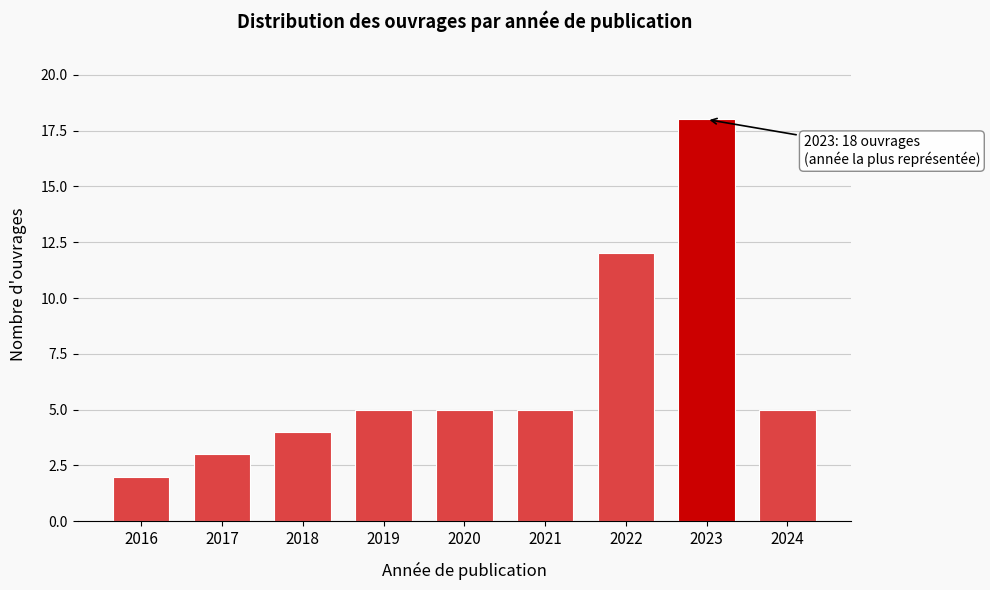

Reading right to left, list all the values displayed in this chart.

5	18	12	5	5	5	4	3	2